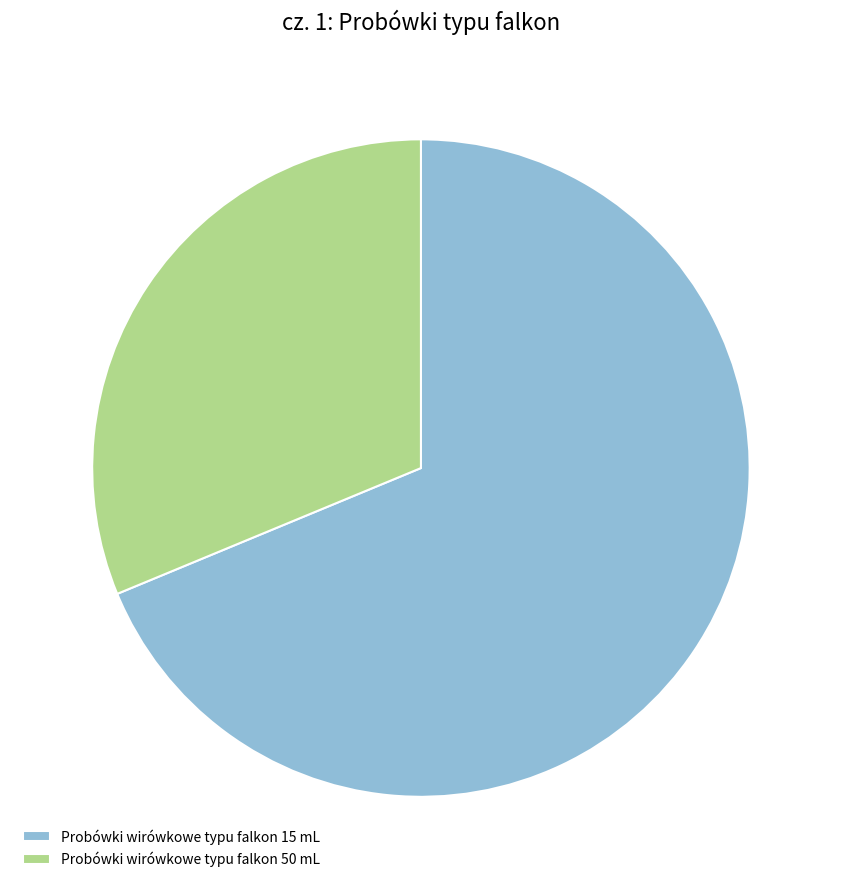

Rank the categories by value from lowest to highest.

Probówki wirówkowe typu falkon 50 mL, Probówki wirówkowe typu falkon 15 mL